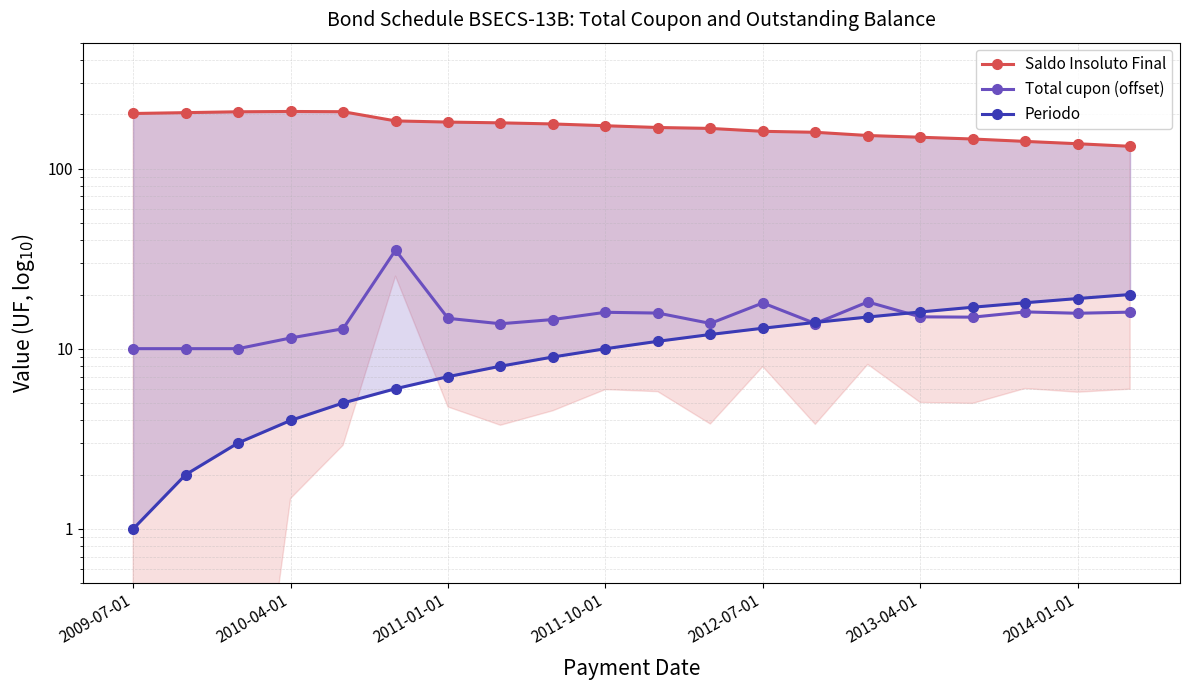

What is the total value across all series at 14?

185.8